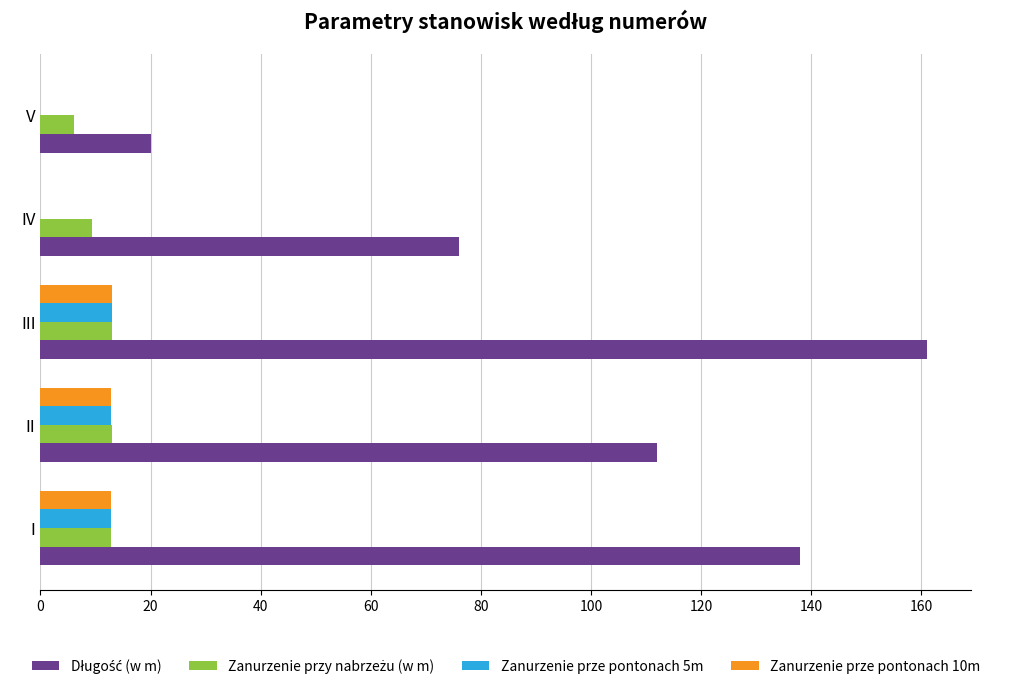

What is the total value across all series at I?

176.6